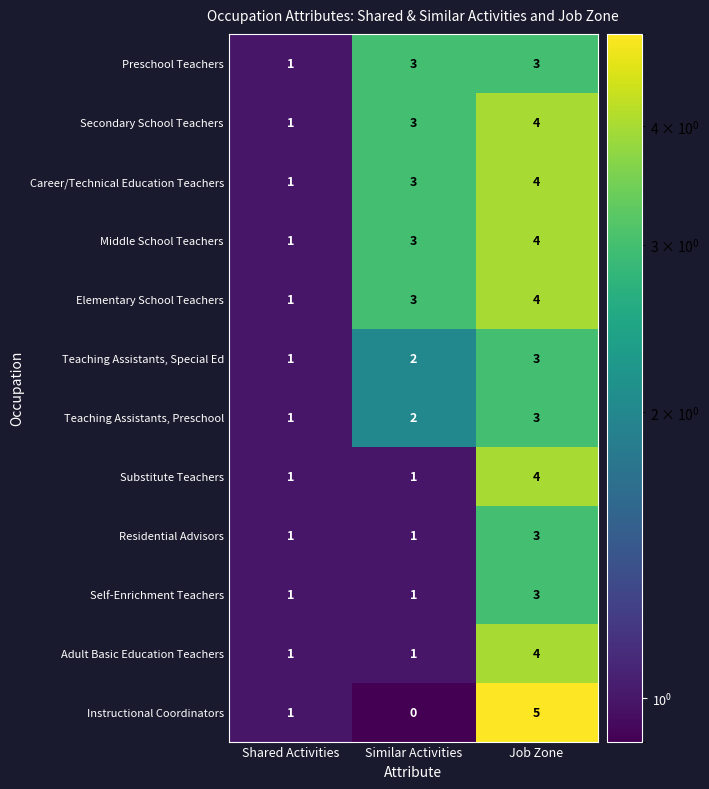

Rank the categories by Career/Technical Education Teachers value from lowest to highest.

Shared Activities, Similar Activities, Job Zone